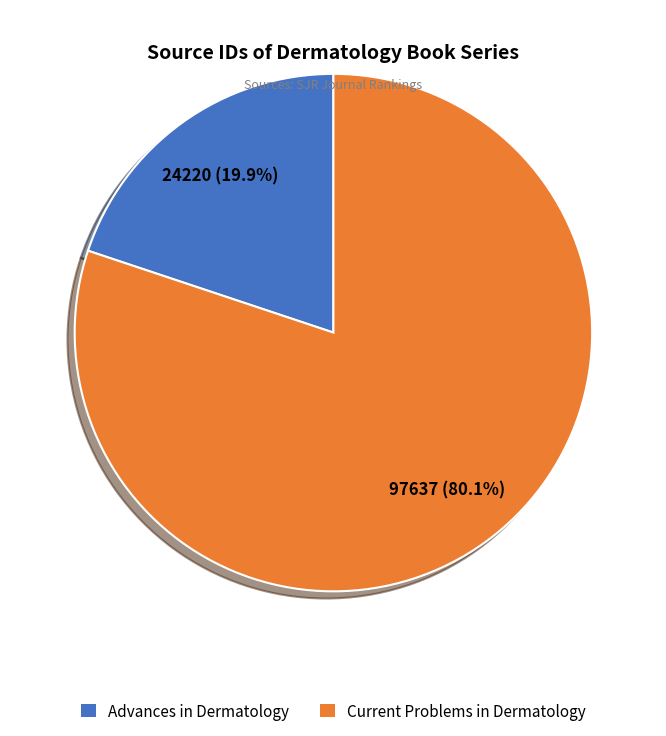

Rank the categories by value from highest to lowest.

Current Problems in Dermatology, Advances in Dermatology